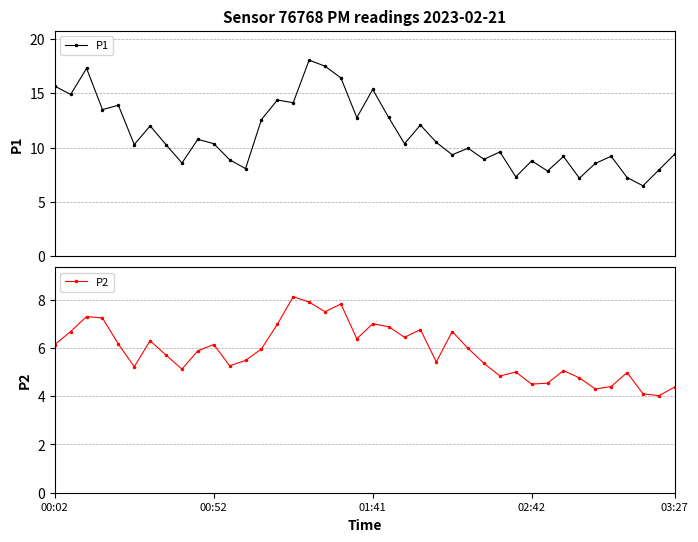

The value of P2 at 29 is 5.0. True or false?

True